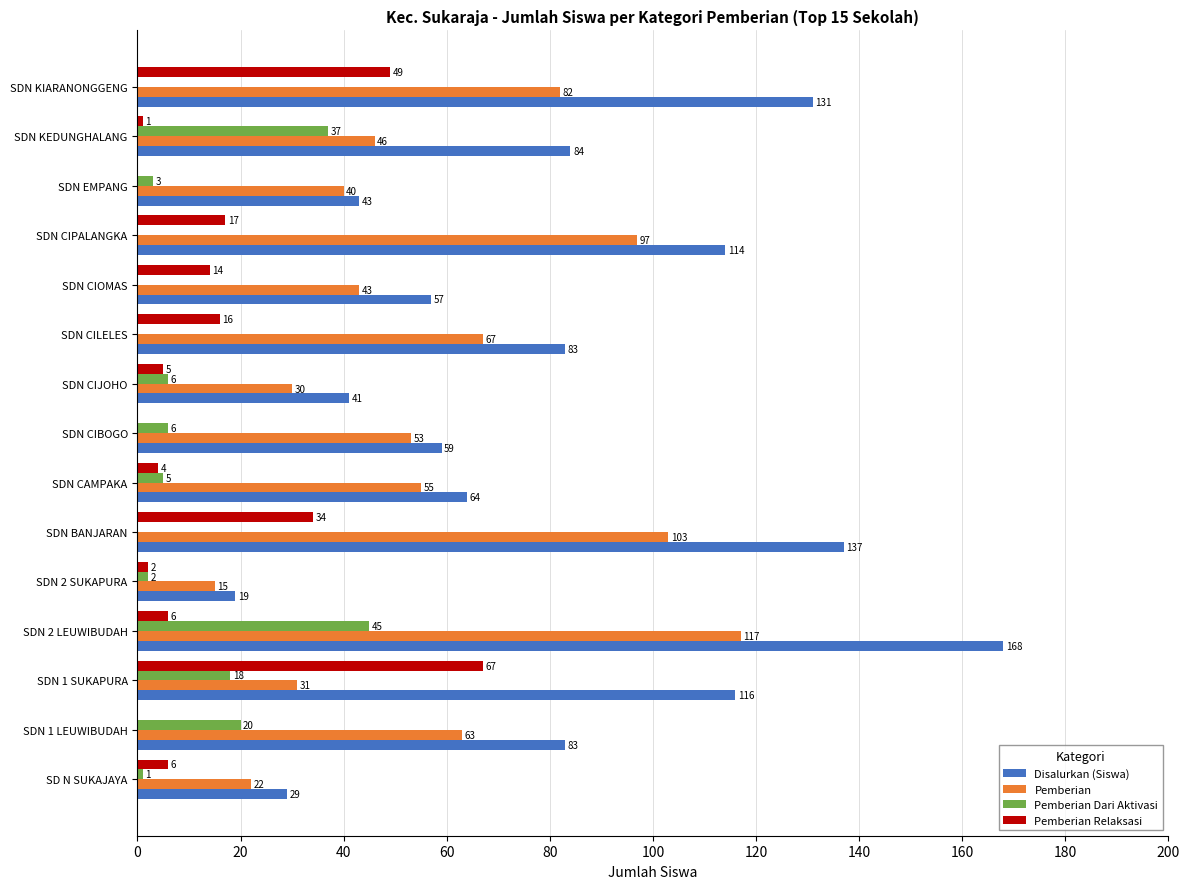

True or false: Pemberian Relaksasi has a value of 14 at SDN CIOMAS.

True